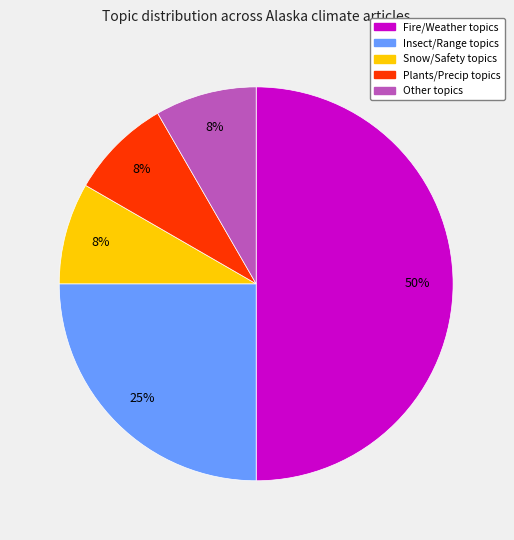

To the nearest percent, what is the difference between the largest and smallest slice percentages?

42%